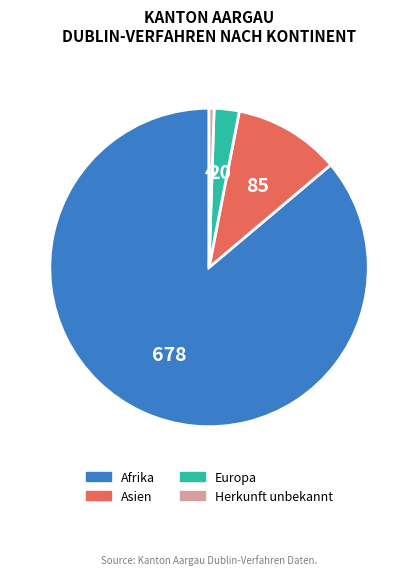

Count the number of slices in the pie.

4